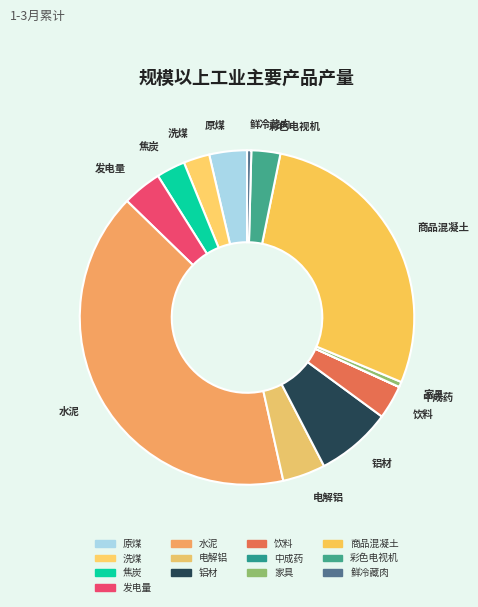

Which has a higher value, 发电量 or 彩色电视机?

发电量